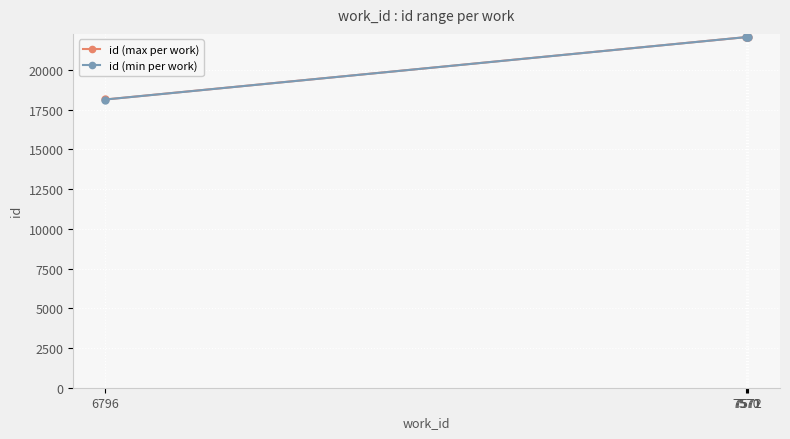

What is the value of the id (min per work) point at the 3rd from the left?

22063